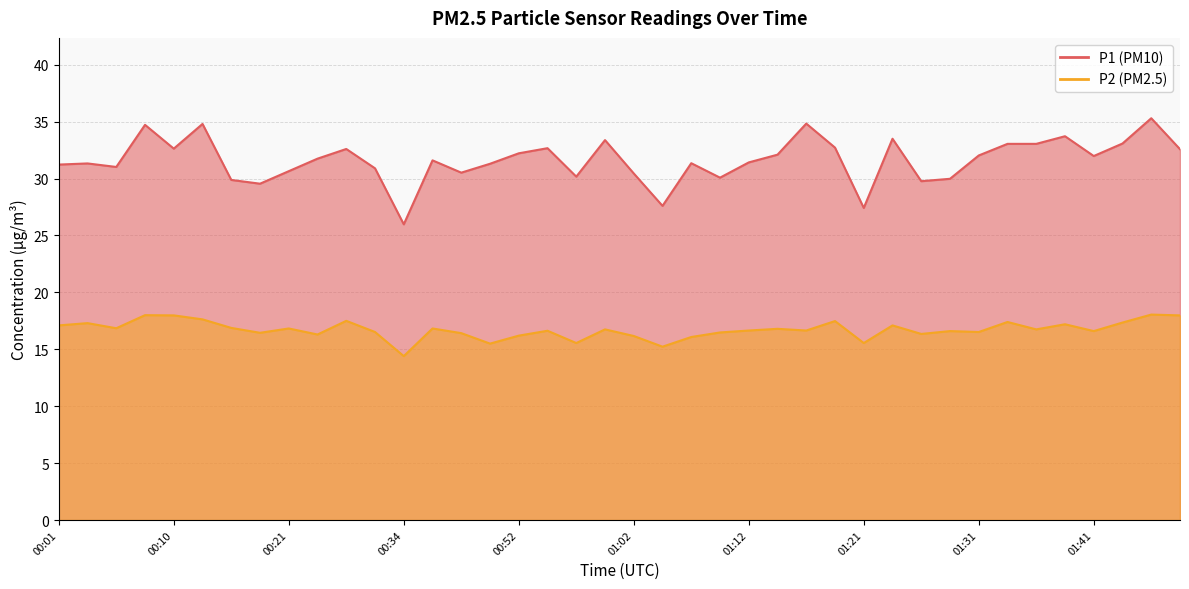

What is the difference between the maximum and minimum values in the P2 series?

3.7